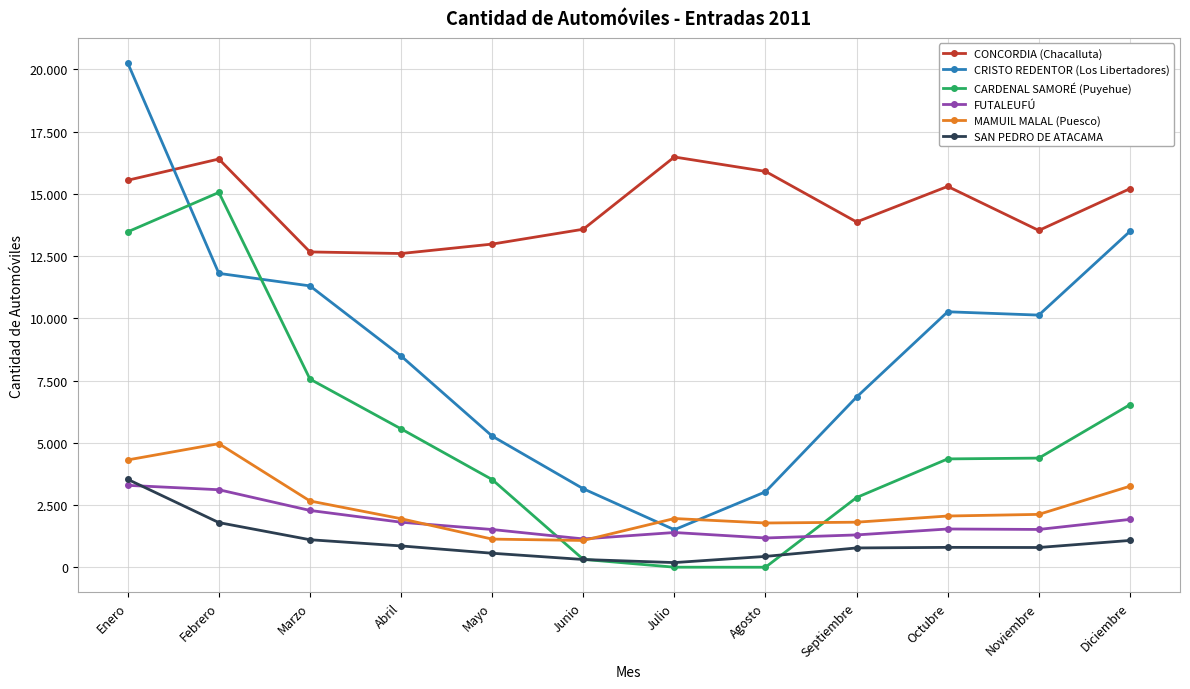

True or false: SAN PEDRO DE ATACAMA has a value of 799 at Octubre.

True